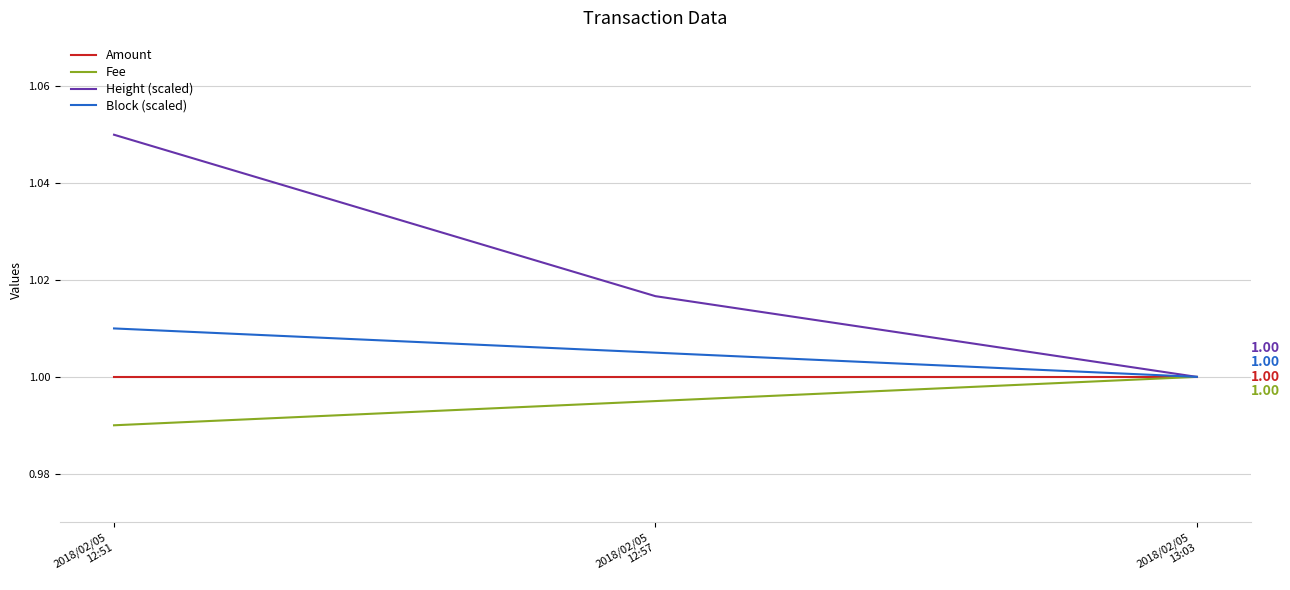

Which category has the highest value in the Fee series?

2018/02/05
13:03